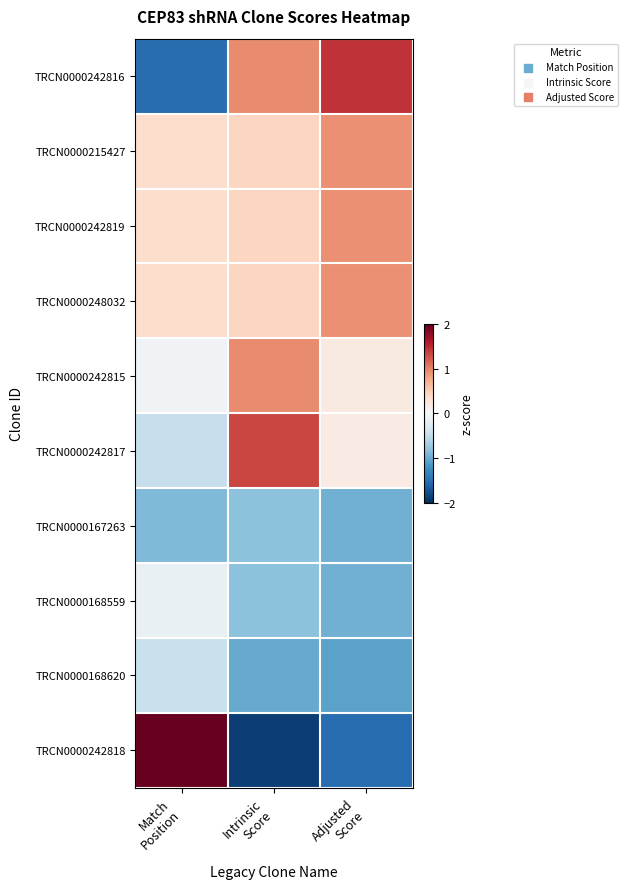

Count the number of data series in this chart.

10